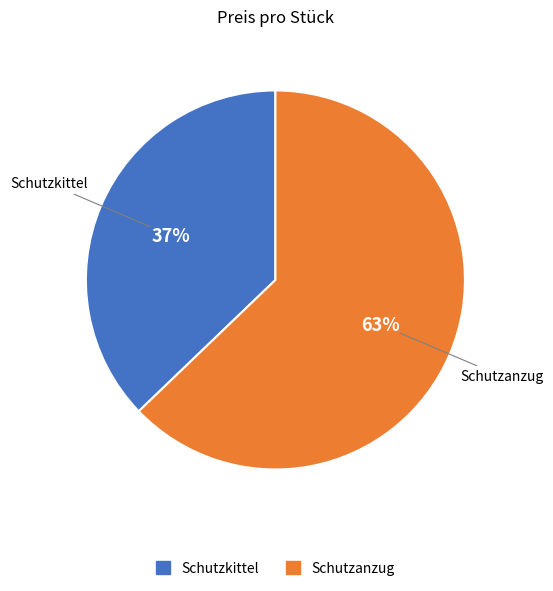

How many slices are in this pie chart?

2